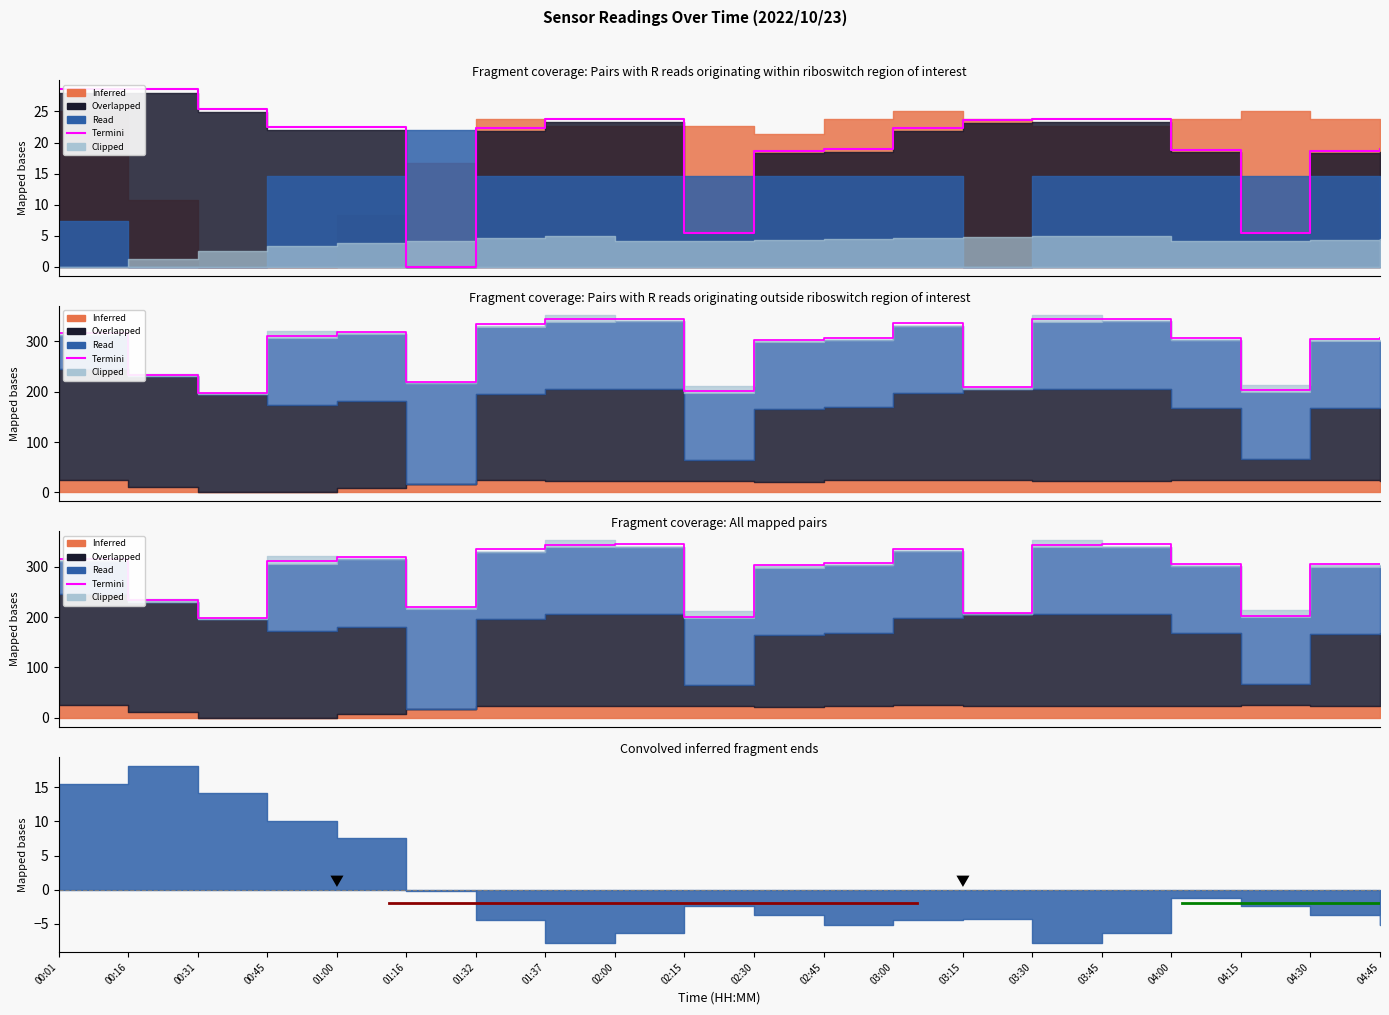

What is the change in value from 00:31 to 04:00?

+108.1